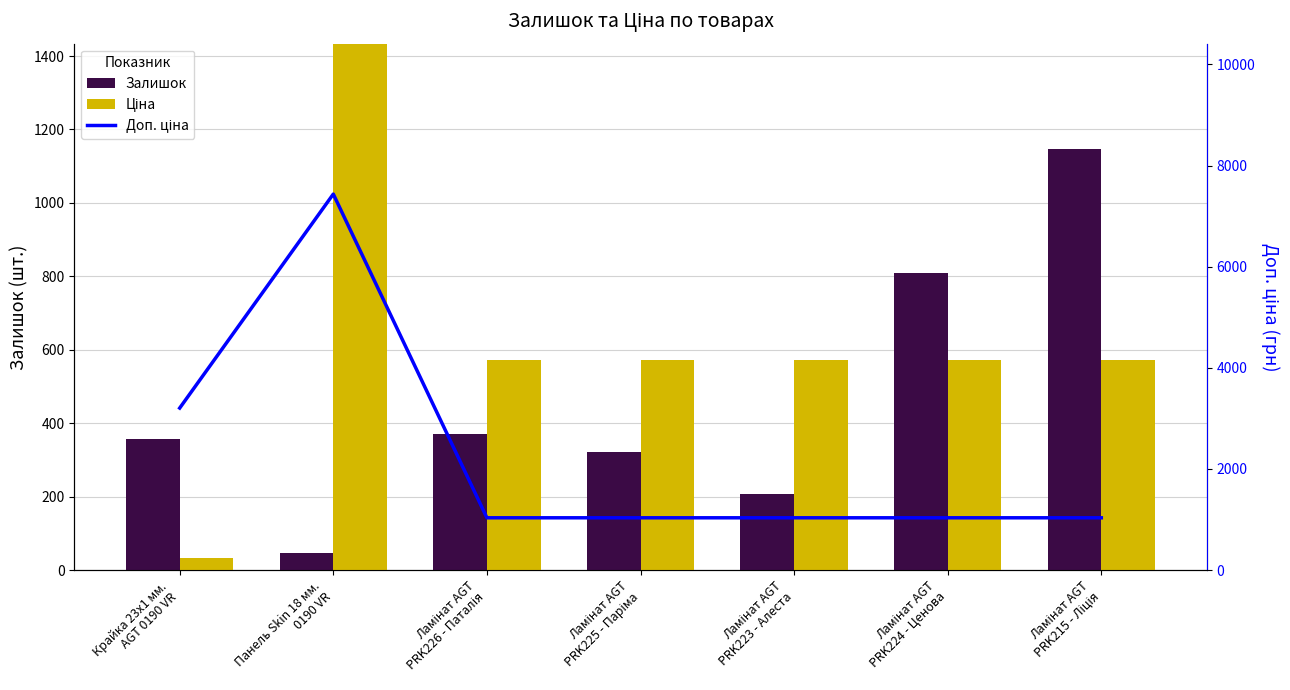

Which category has the highest value in the Залишок series?

Ламінат AGT
PRK215 - Ліція